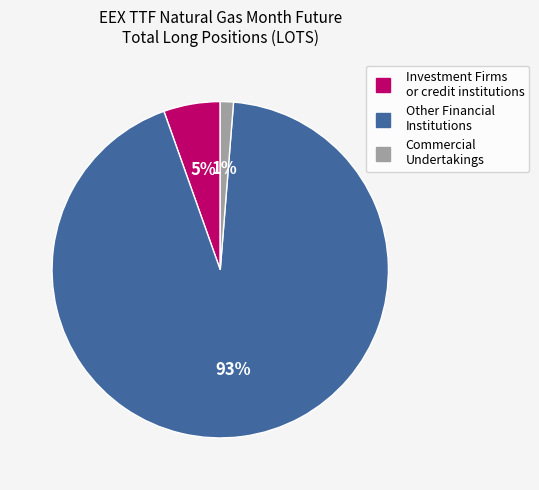

To the nearest percent, what is the average slice percentage?

33%